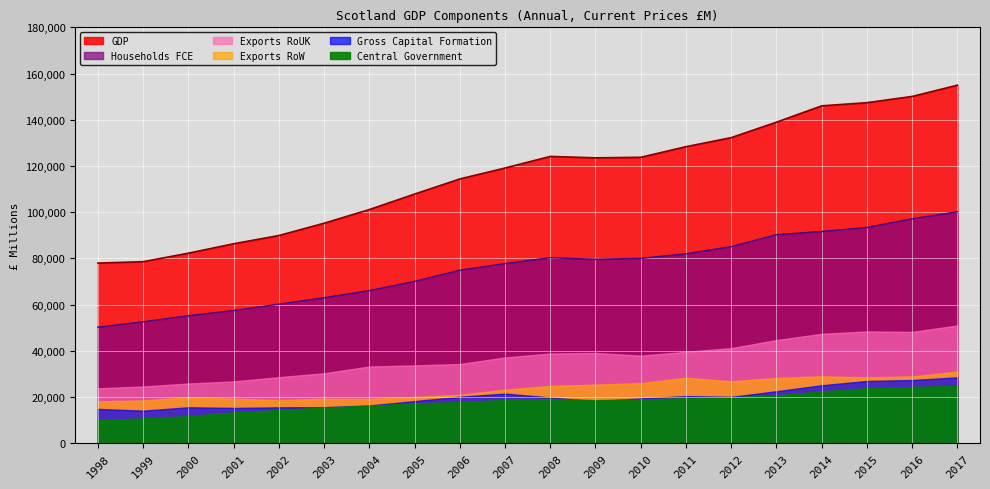

Rank the series at 2011 from lowest to highest value.

Central Government, Gross Capital Formation, Exports RoW, Exports RoUK, Households FCE, GDP